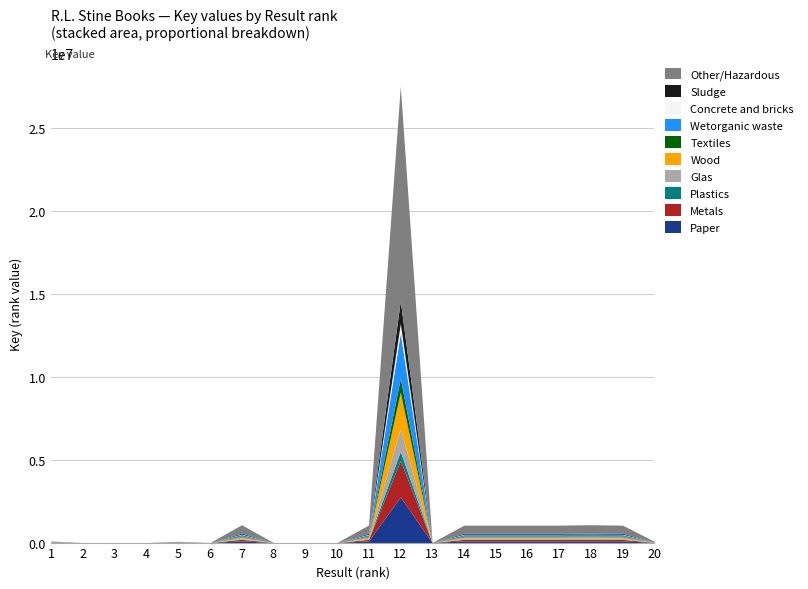

Reading left to right, what are all the values shown in this chart?

96899	2319	2220	1379	76996	1446	1076341	5466	4954	4609	1058515	27507015	6734	1050838	1050836	1050828	1050834	1076306	1050832	76948